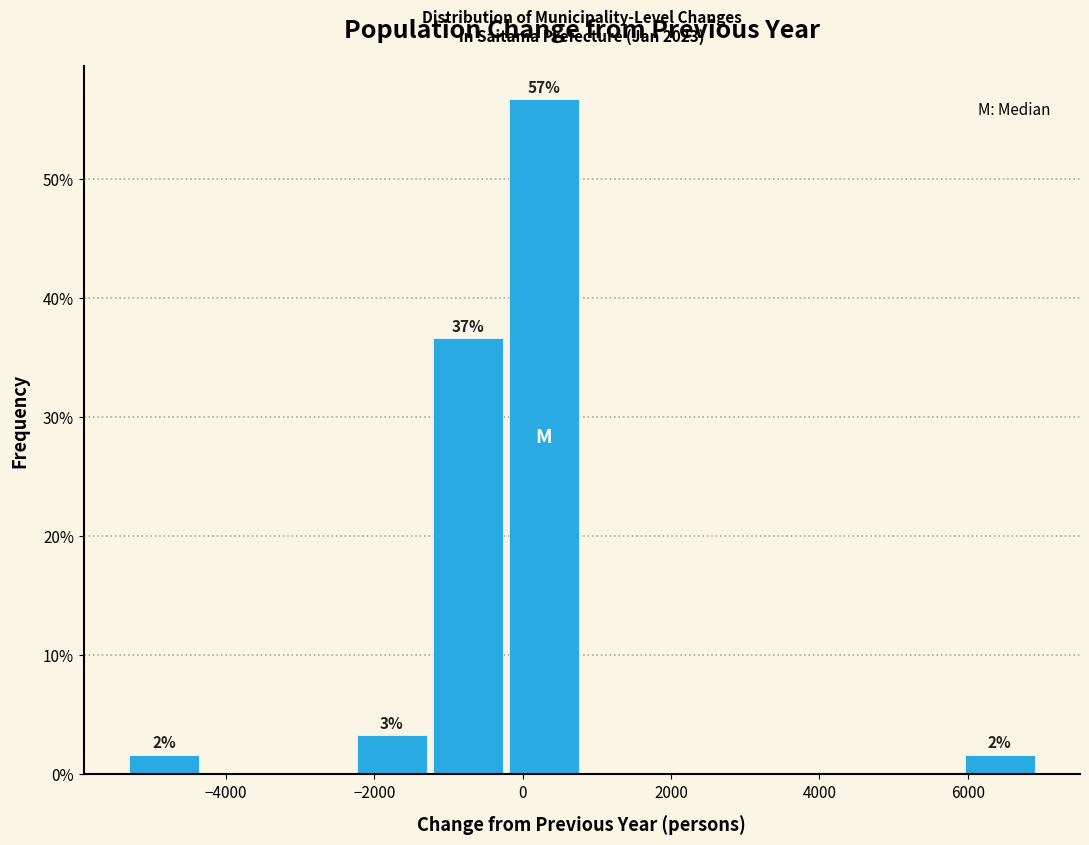

Over which range of the x-axis is the bar tallest?

-200 to 800